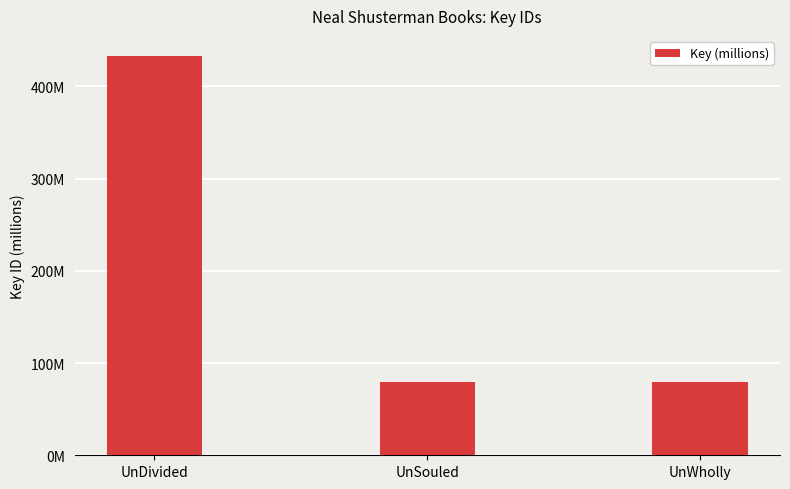

What is the difference between the maximum and minimum values?

353.7